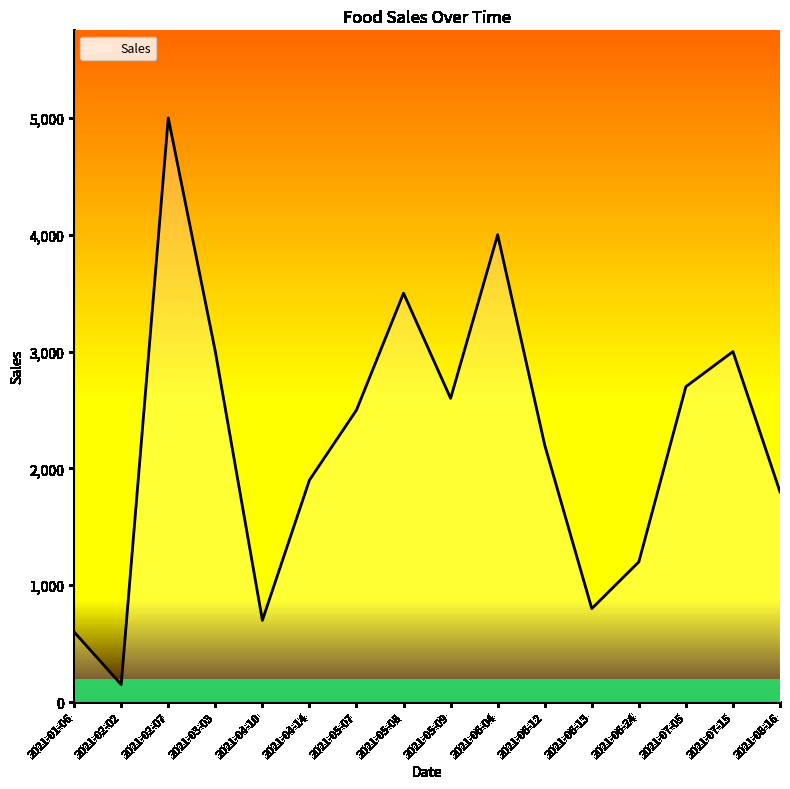

Reading right to left, transcribe all the data shown in this chart.

2021-08-16=1800	2021-07-15=3000	2021-07-05=2700	2021-06-24=1200	2021-06-13=800	2021-06-12=2200	2021-06-04=4000	2021-05-09=2600	2021-05-08=3500	2021-05-07=2500	2021-04-14=1900	2021-04-10=700	2021-03-03=3000	2021-02-07=5000	2021-02-02=150	2021-01-06=600